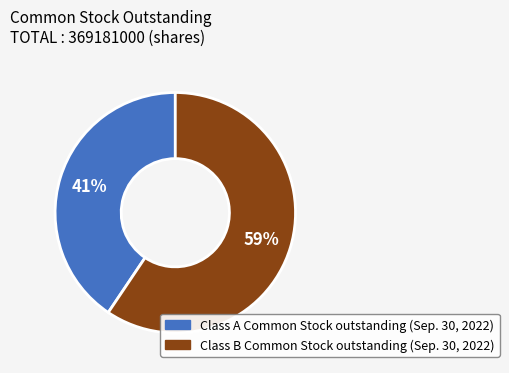

What is the ratio of the value at Class A Common Stock outstanding to the value at Class B Common Stock outstanding?

0.7